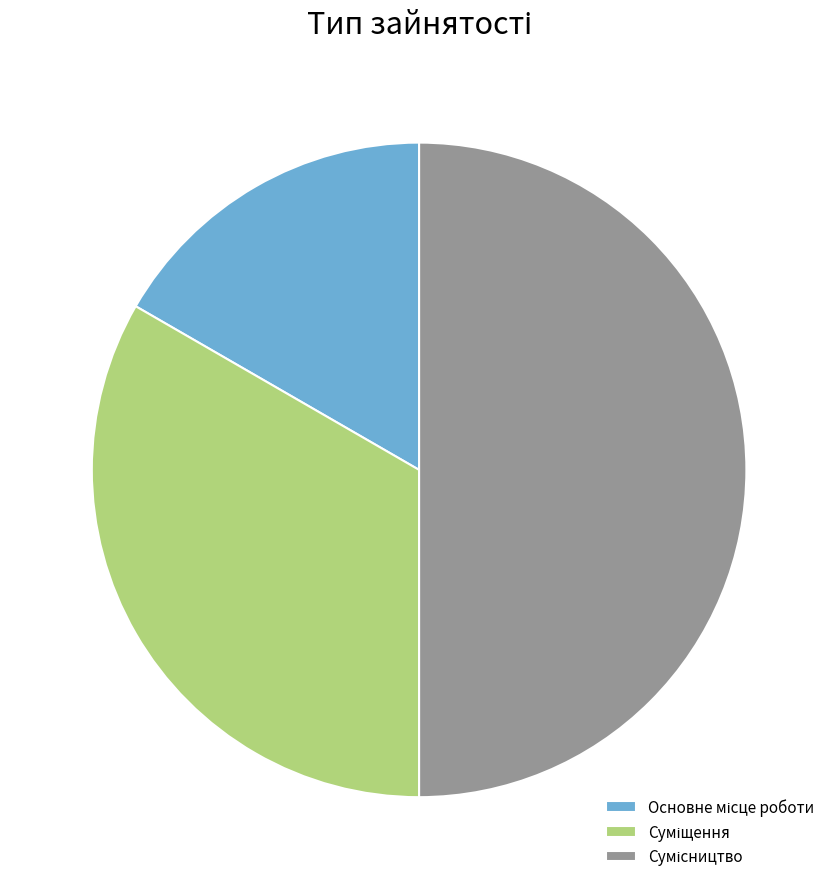

Count the number of slices in the pie.

3